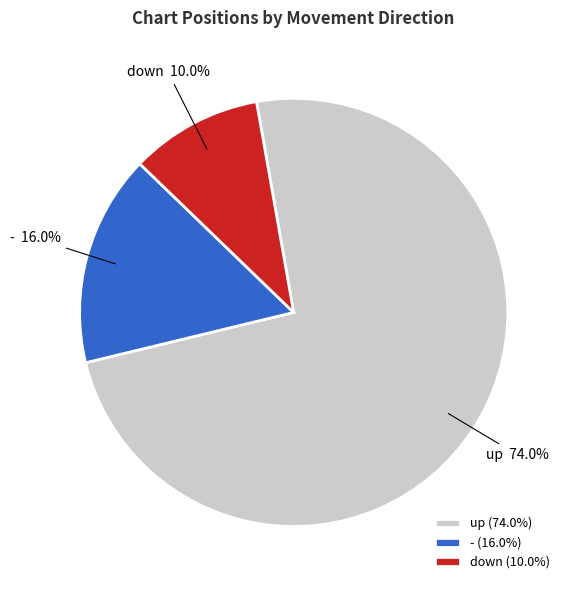

Which slice represents more than half of the pie?

up